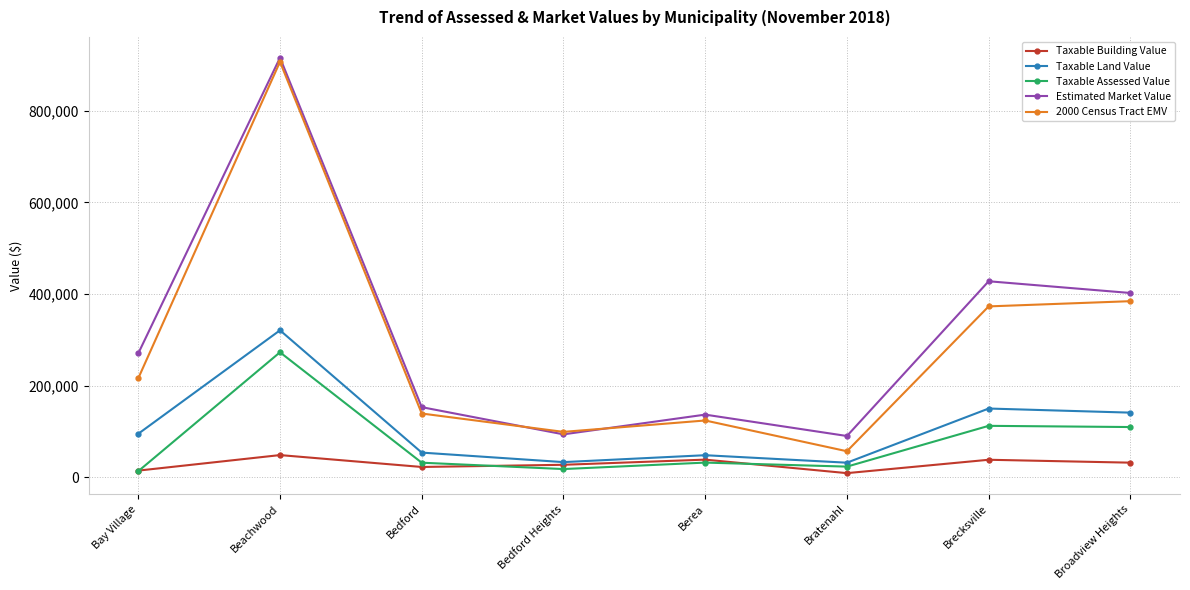

What are all the series names shown in the legend?

Taxable Building Value, Taxable Land Value, Taxable Assessed Value, Estimated Market Value, 2000 Census Tract EMV